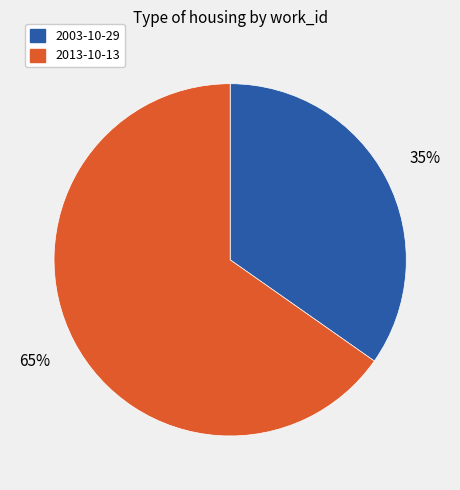

Count the number of slices in the pie.

2